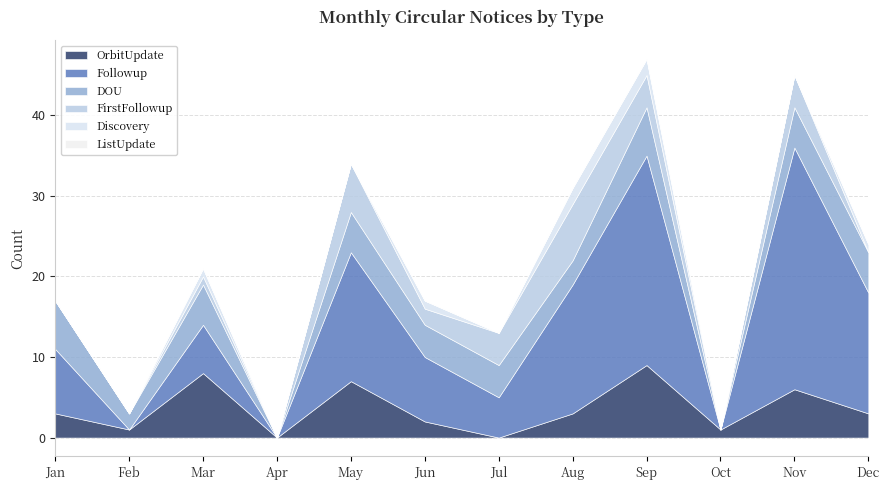

Where is Discovery nearest to the value 1?

Mar